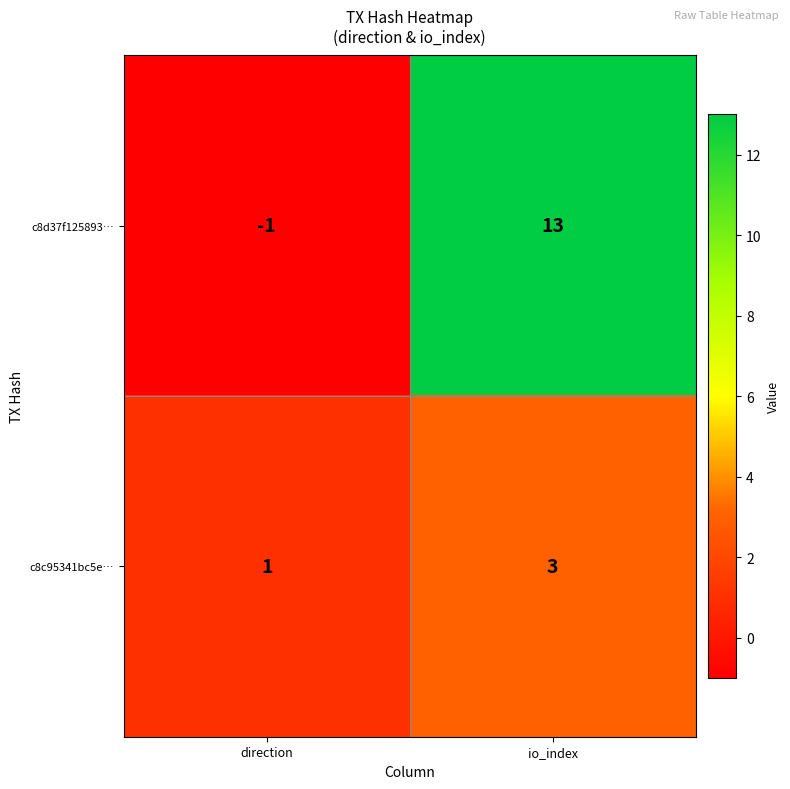

What is the difference between the c8d37f125893… values at io_index and direction?

14